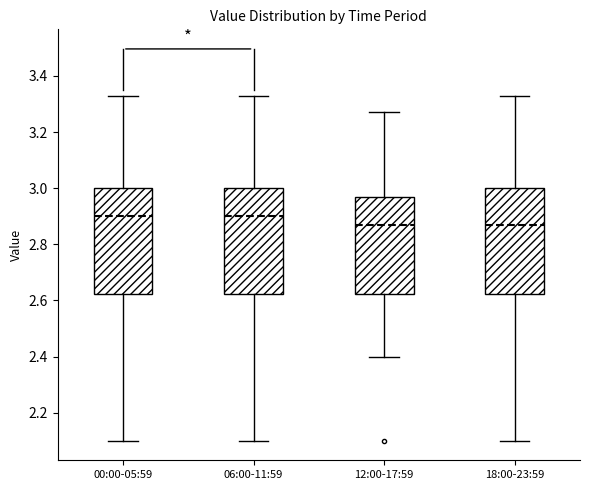

Where is the lower edge of the box for 12:00-17:59 on the y-axis? The values are not printed on the chart, so give them approximately, as read against the axis.

2.62